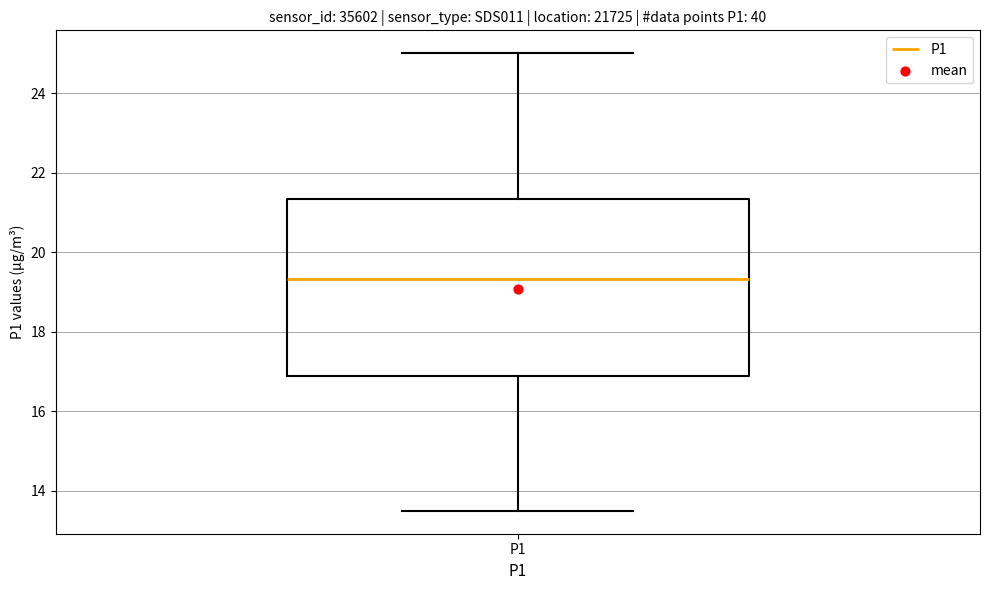

Read this box plot against the y-axis: the position of the median line, the range covered by the box, and the ends of both whiskers. The values are not printed on the chart, so give them approximately, as read against the axis.

median 19.4, box 17.0 to 21.4, whiskers 13.6 to 25.0